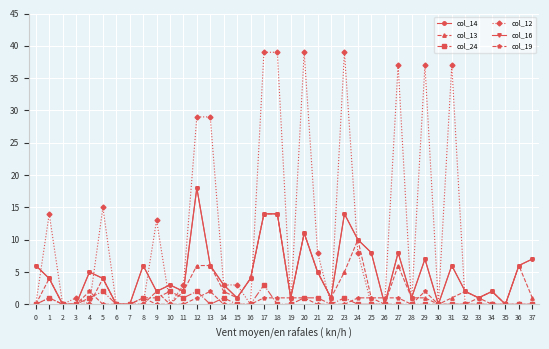

The value of col_16 at 5 is 4. True or false?

True